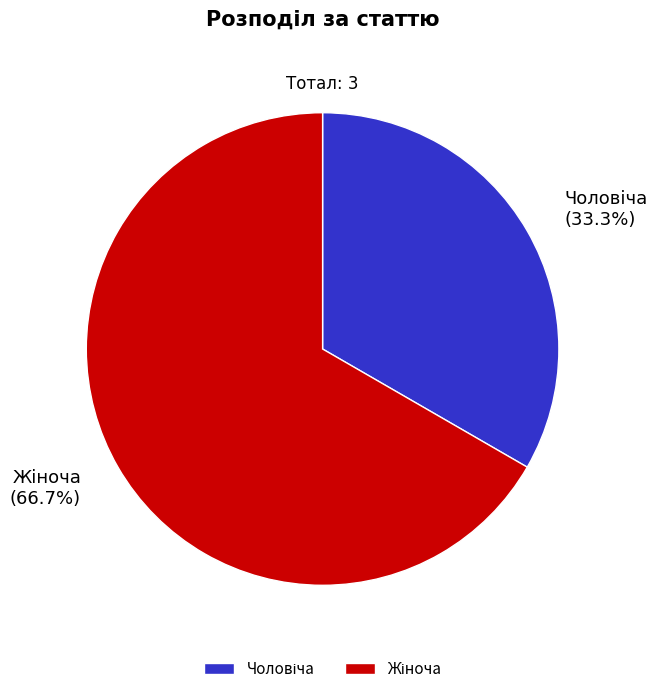

Is there a majority slice in this chart?

Yes